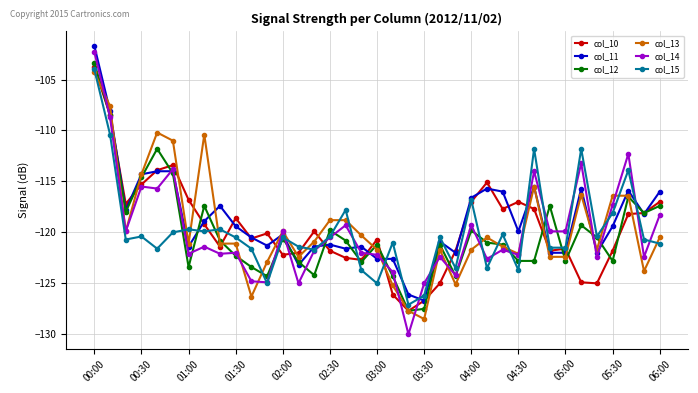

Which series has the widest spread of values?

col_14